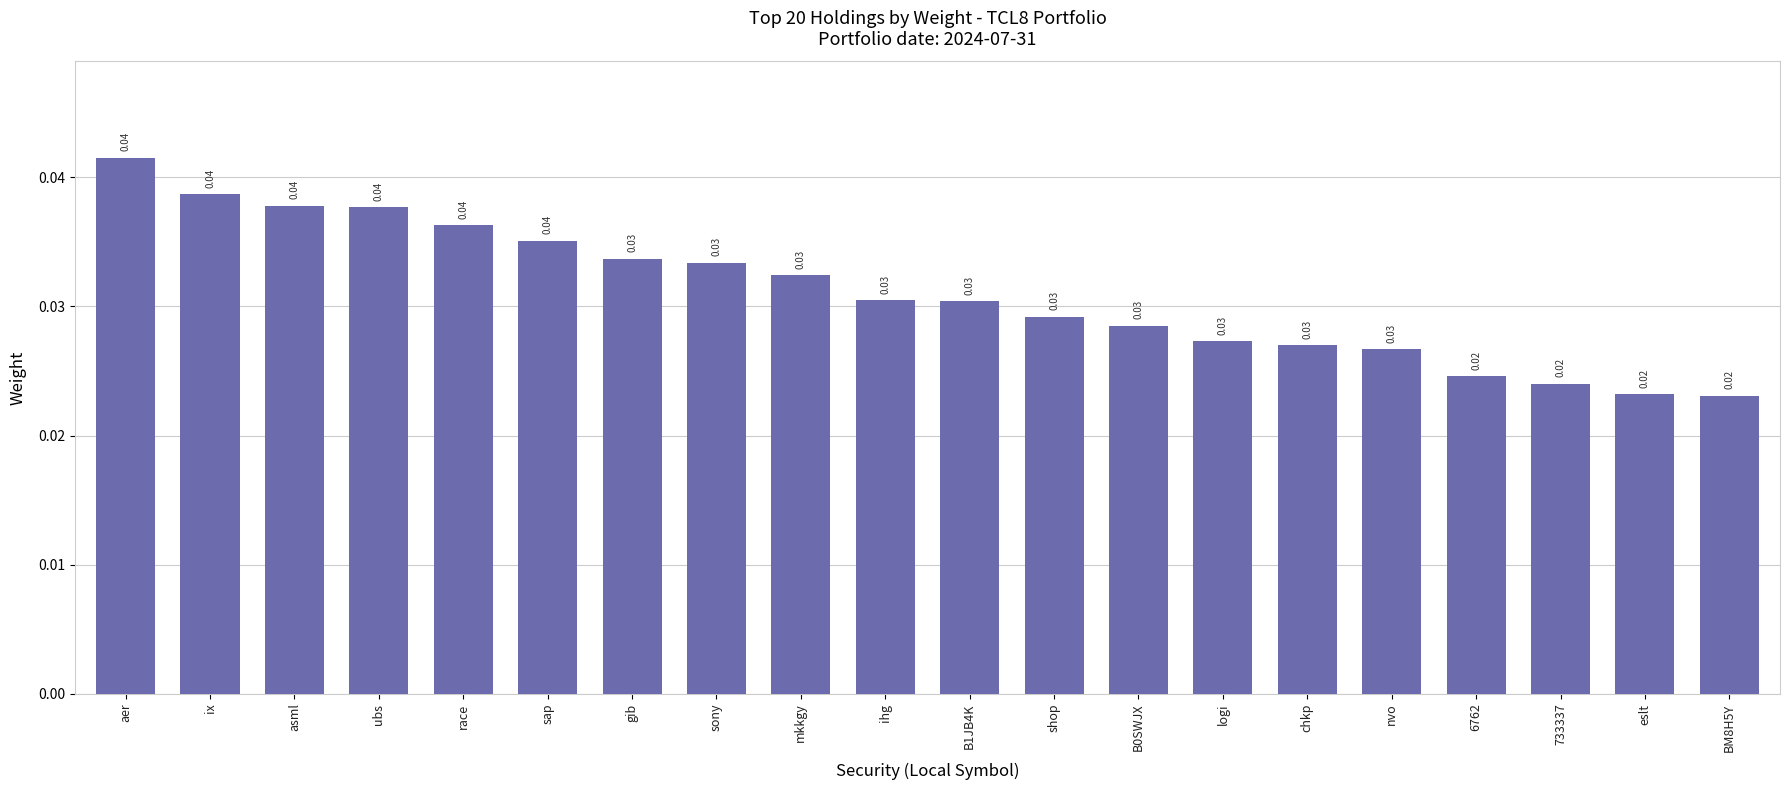

What is the label of the 17th bar from the right?

ubs